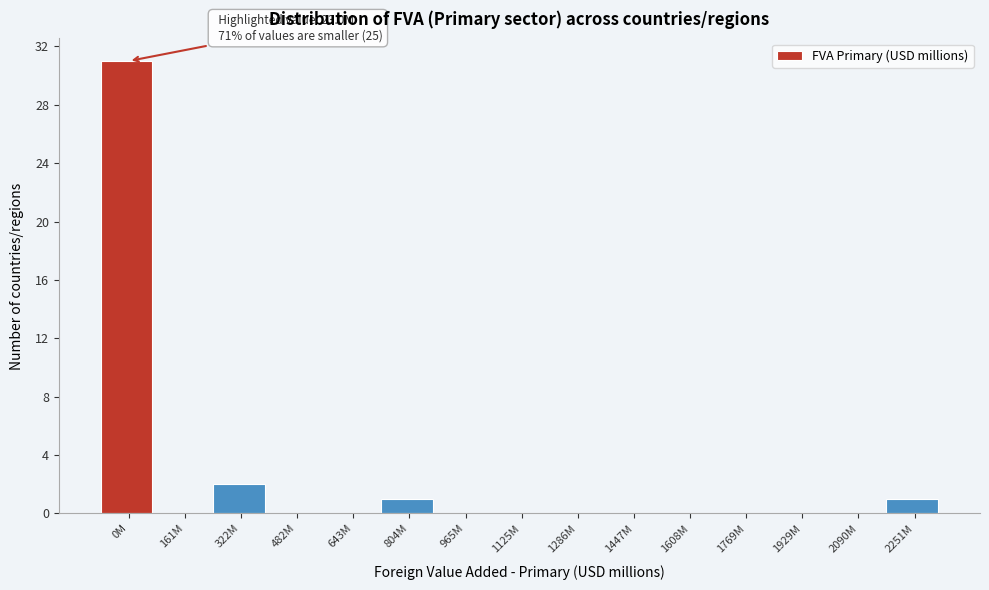

Reading left to right, list all the values displayed in this chart.

0M=31	161M=0	322M=2	482M=0	643M=0	804M=1	965M=0	1125M=0	1286M=0	1447M=0	1608M=0	1769M=0	1929M=0	2090M=0	2251M=1